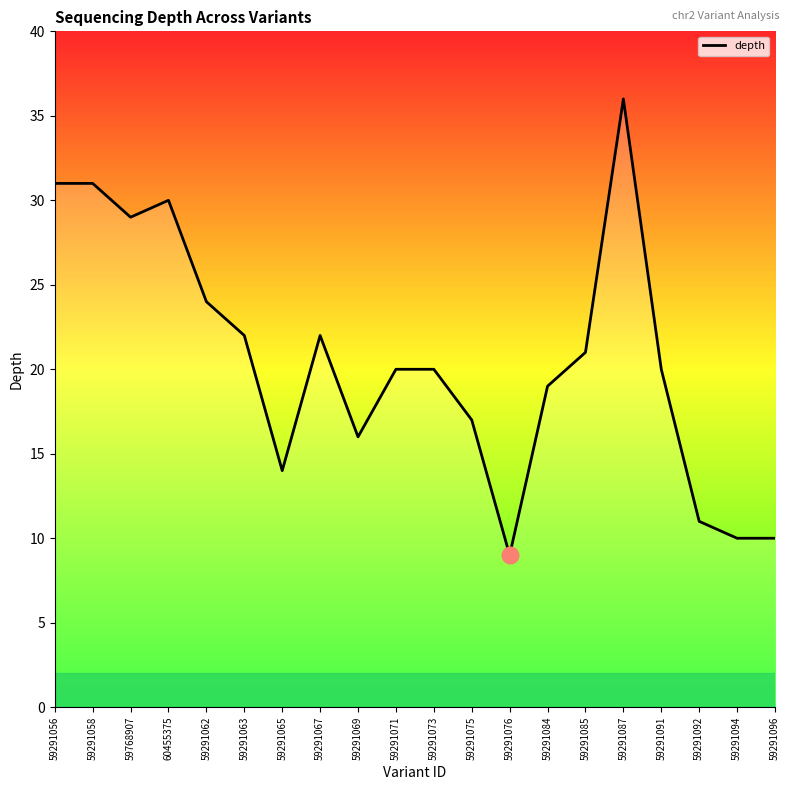

Between 59291067 and 59291062, which is larger?

59291062